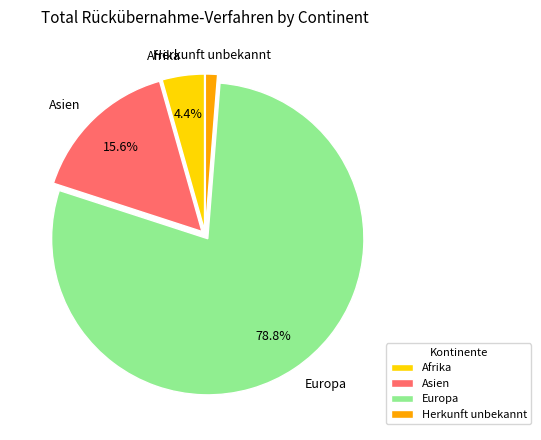

Is there any slice that represents more than half of the pie?

Yes